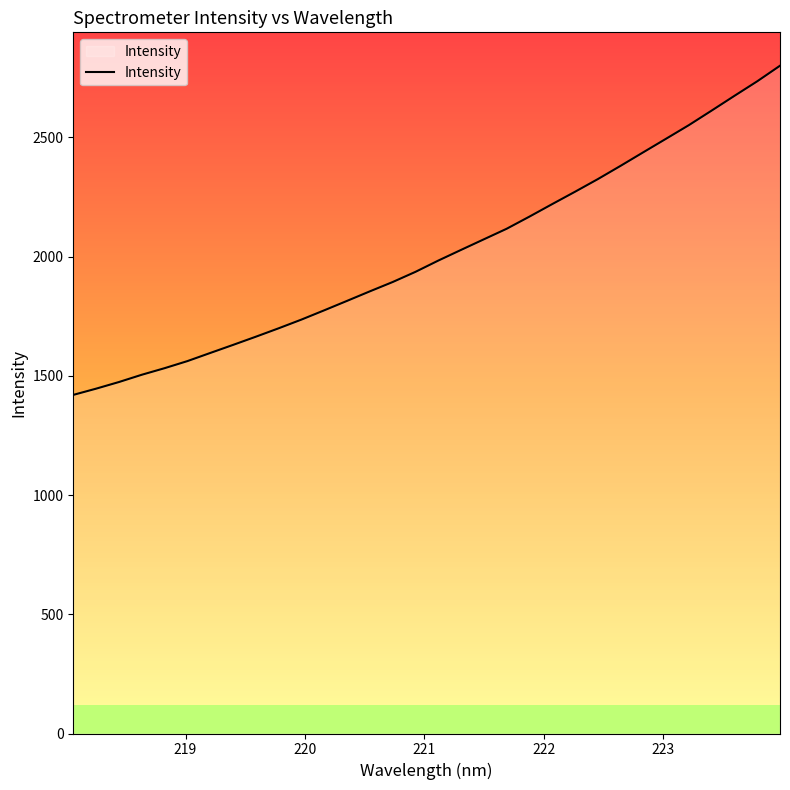

Reading right to left, what are all the values shown in this chart?

2800.7	2735.4	2674.4	2612.7	2551.7	2494.6	2437.9	2380.8	2325.1	2272.1	2220.4	2167.9	2116.9	2072.7	2028.2	1983.4	1936.2	1893.5	1854.4	1814.5	1774.9	1736.0	1699.5	1664.2	1629.7	1595.9	1561.9	1532.1	1504.6	1474.1	1446.3	1420.2